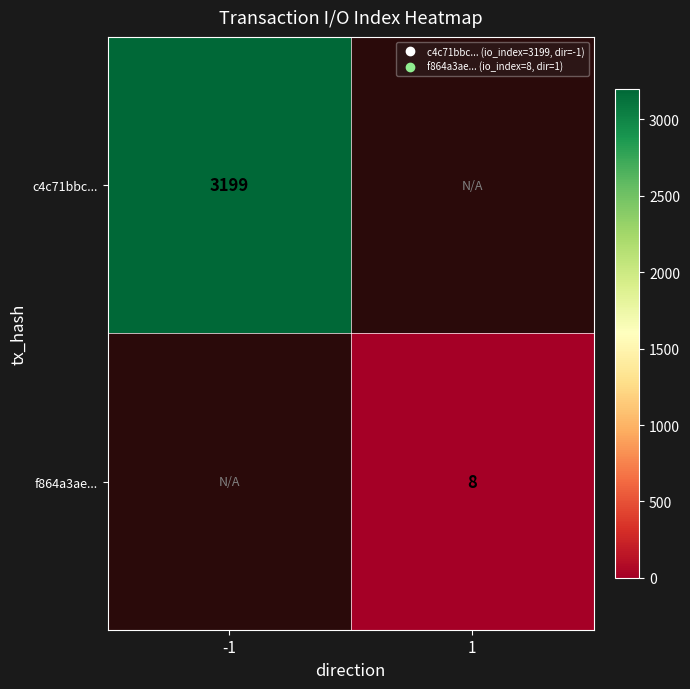

At how many categories does at least one series exceed 3038?

1